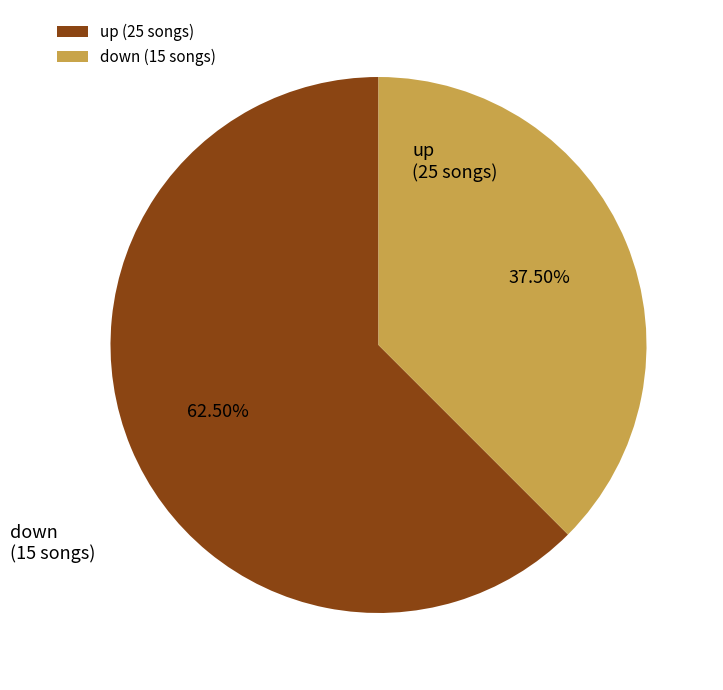

Which slice is the largest?

up